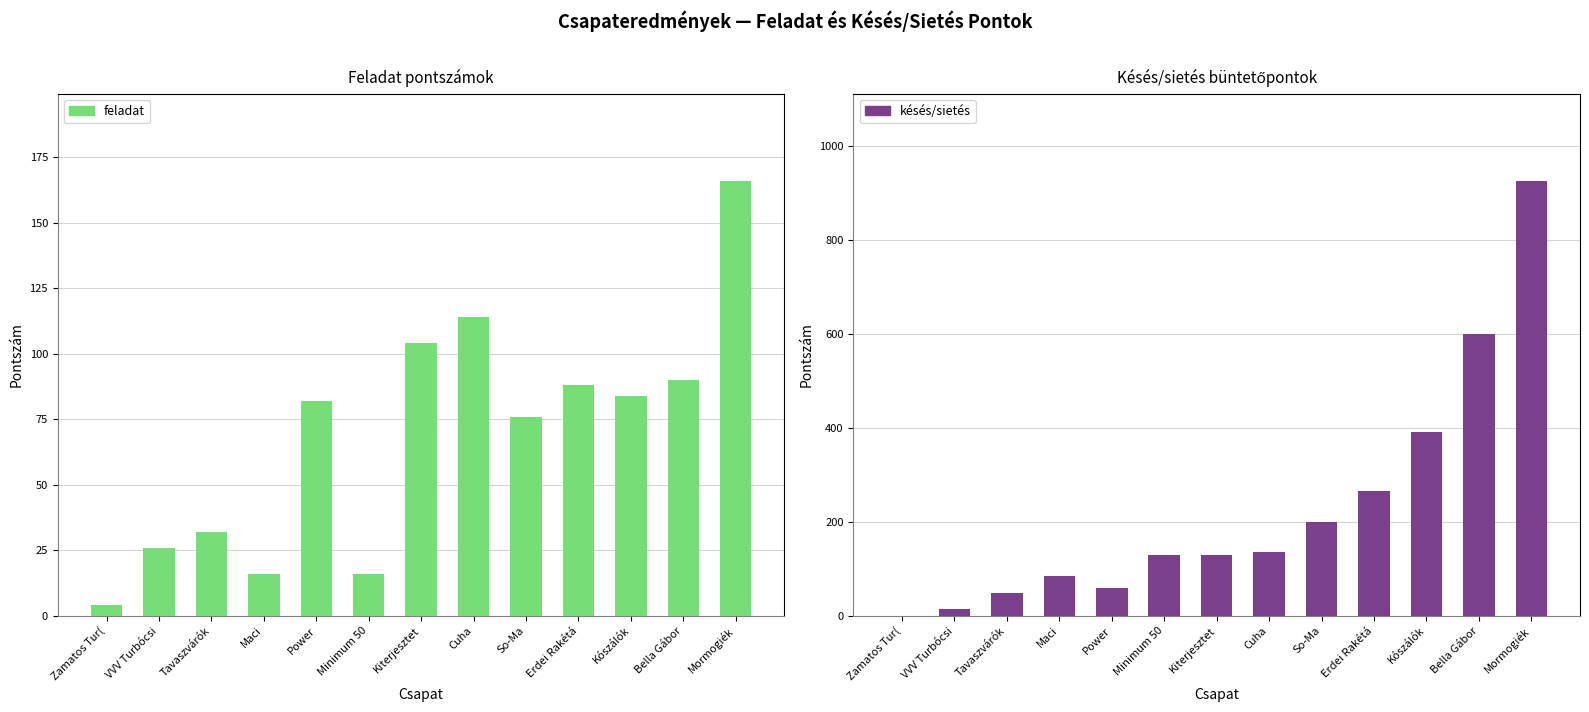

How many bars are there in each group?

2